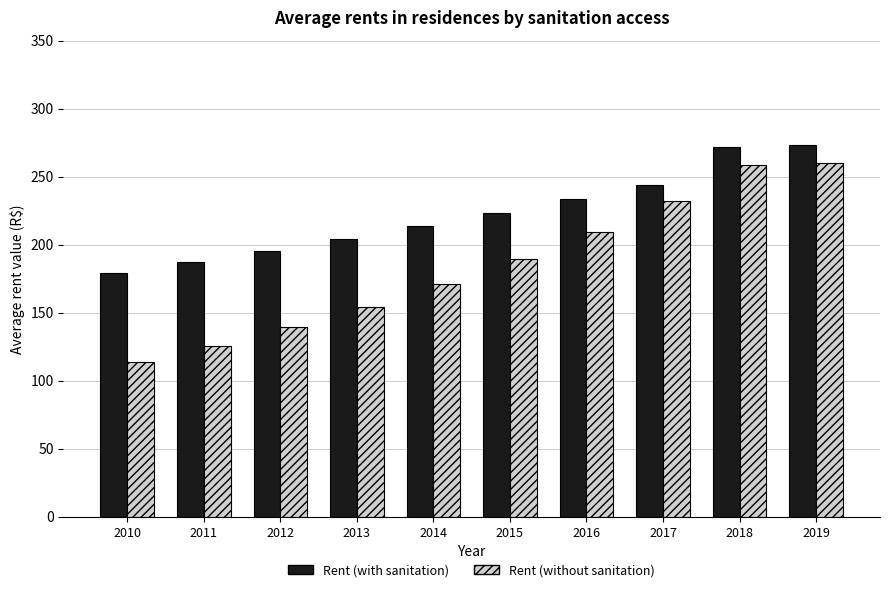

What is the total value across all series at 2016?

443.1